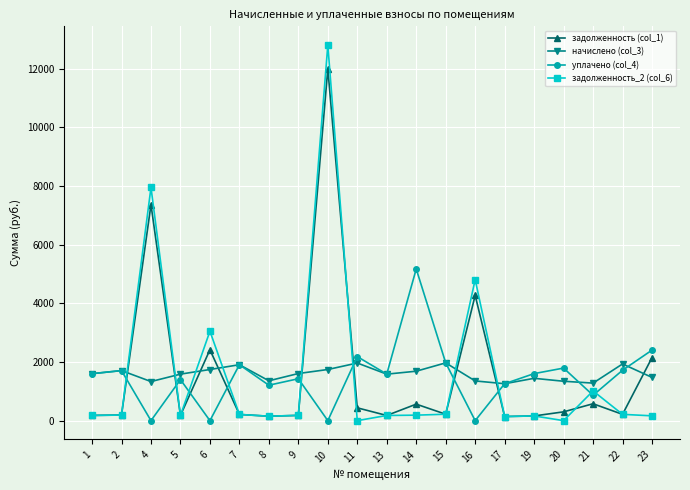

Where is the first local maximum for задолженность (col_1)?

4